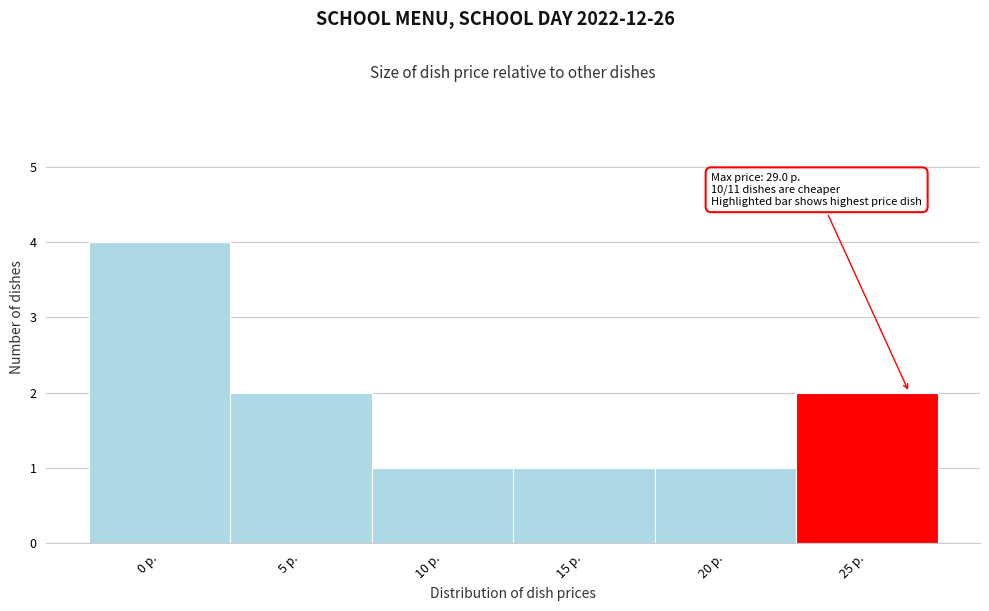

Reading left to right, what are all the values shown in this chart?

0 р.=4	5 р.=2	10 р.=1	15 р.=1	20 р.=1	25 р.=2